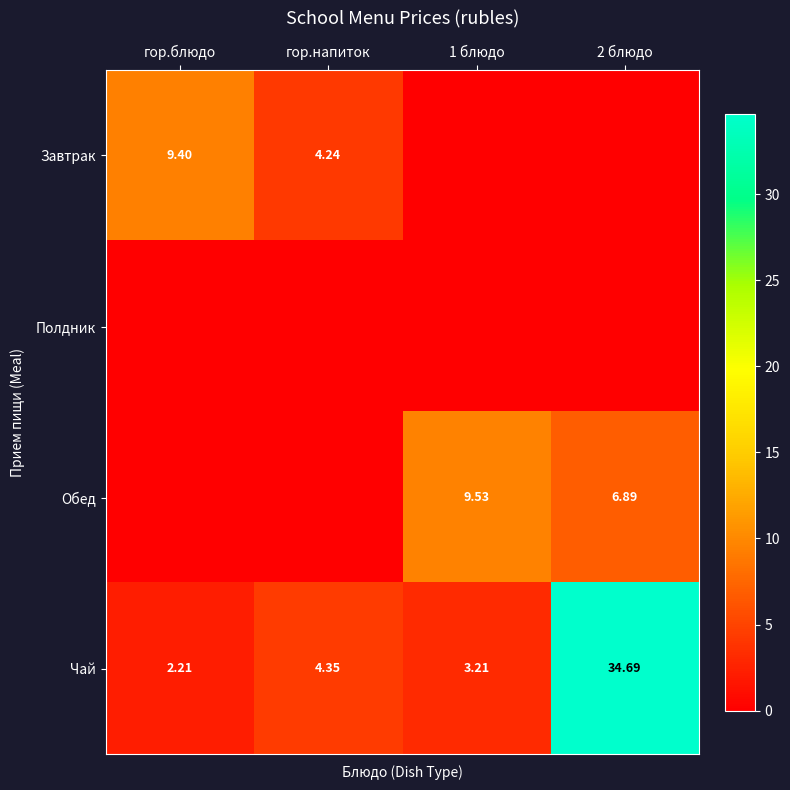

Which has a higher value, 1 блюдо or гор.напиток?

гор.напиток